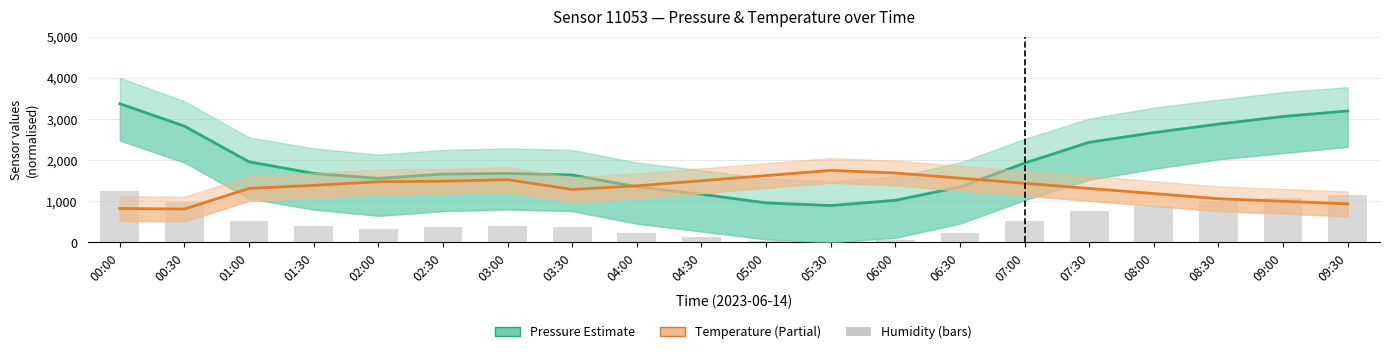

What is the minimum value for Pressure (Estimate)?

897.5